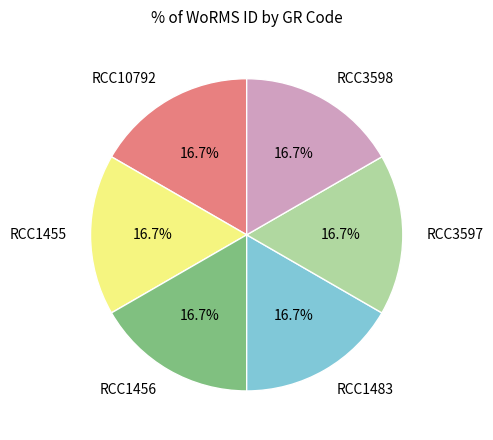

What is the ratio of the value at RCC1483 to the value at RCC1455?

1.0